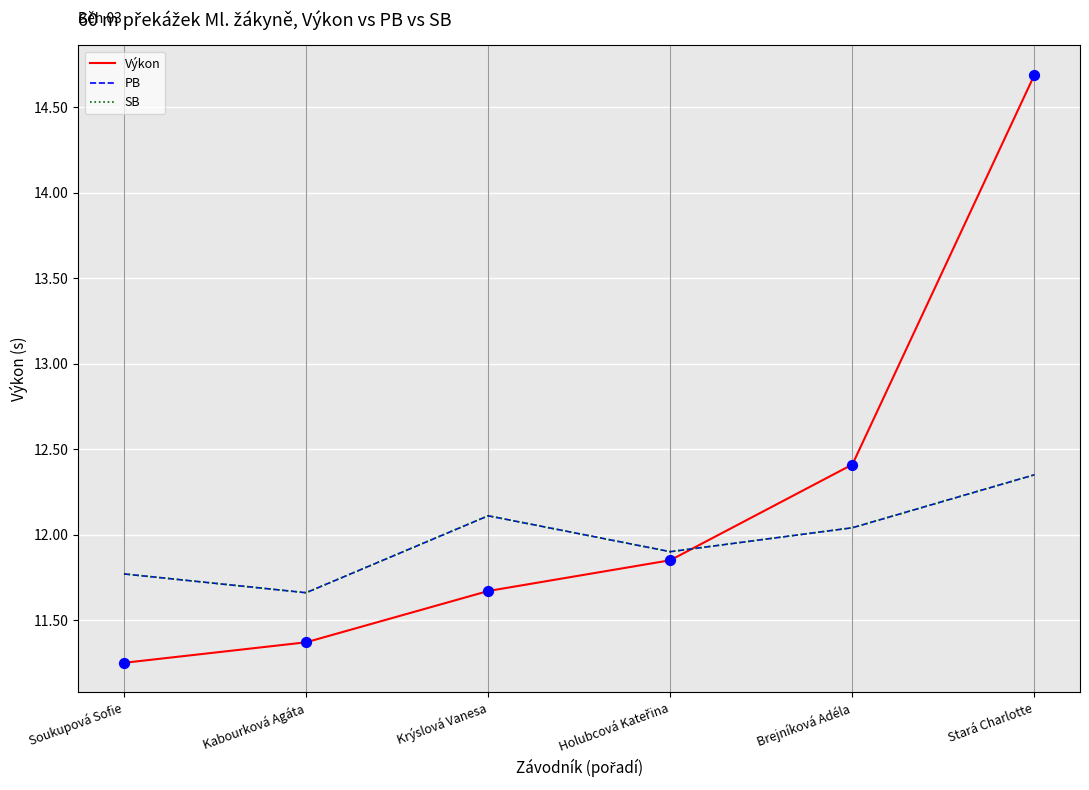

What is the total value across all series at Stará Charlotte?

39.4